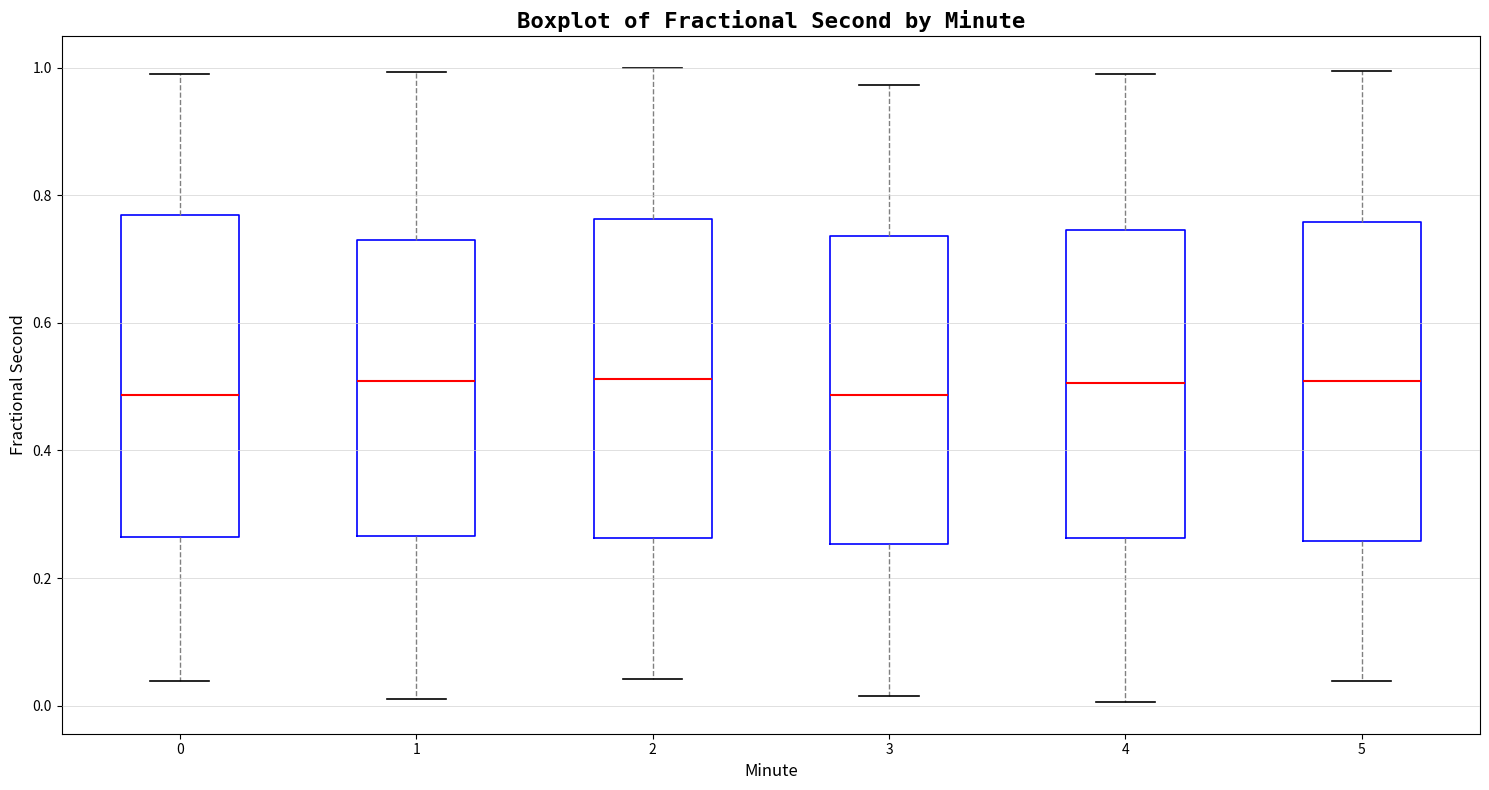

Reading left to right, transcribe this box plot: for each box, give where its median line is, the range the box spans, and where its two whiskers end, as read against the y-axis. The values are not printed on the chart, so give them approximately, as read against the axis.

0: median 0.48, box 0.26 to 0.76, whiskers 0.04 to 1.00
1: median 0.50, box 0.26 to 0.74, whiskers 0.00 to 1.00
2: median 0.52, box 0.26 to 0.76, whiskers 0.04 to 1.00
3: median 0.48, box 0.26 to 0.74, whiskers 0.02 to 0.98
4: median 0.50, box 0.26 to 0.74, whiskers 0.00 to 0.98
5: median 0.50, box 0.26 to 0.76, whiskers 0.04 to 1.00